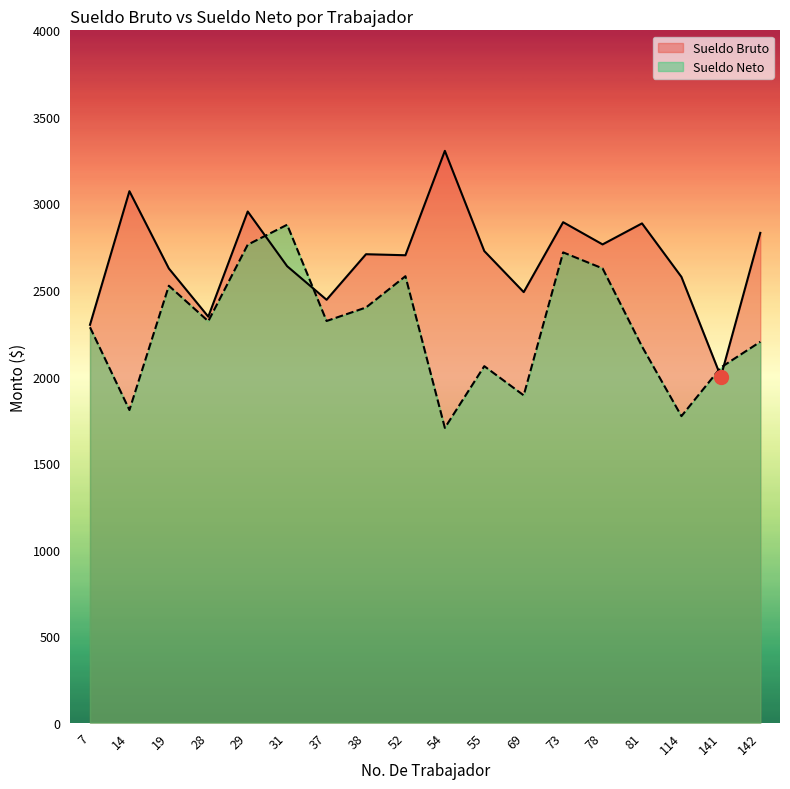

What is the spread (max minus min) of values at 31?

239.6